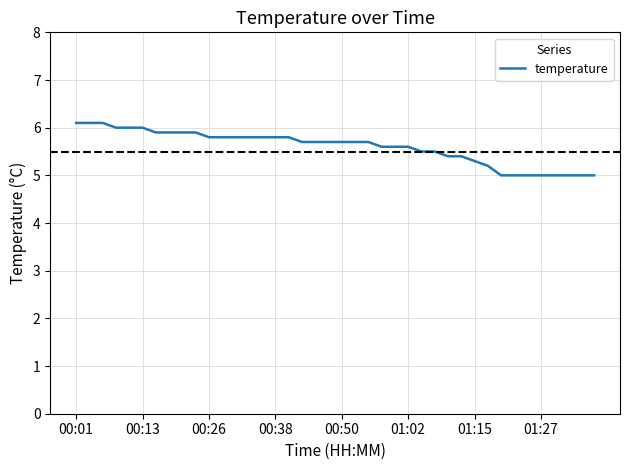

What is the maximum value shown in the chart?

6.1